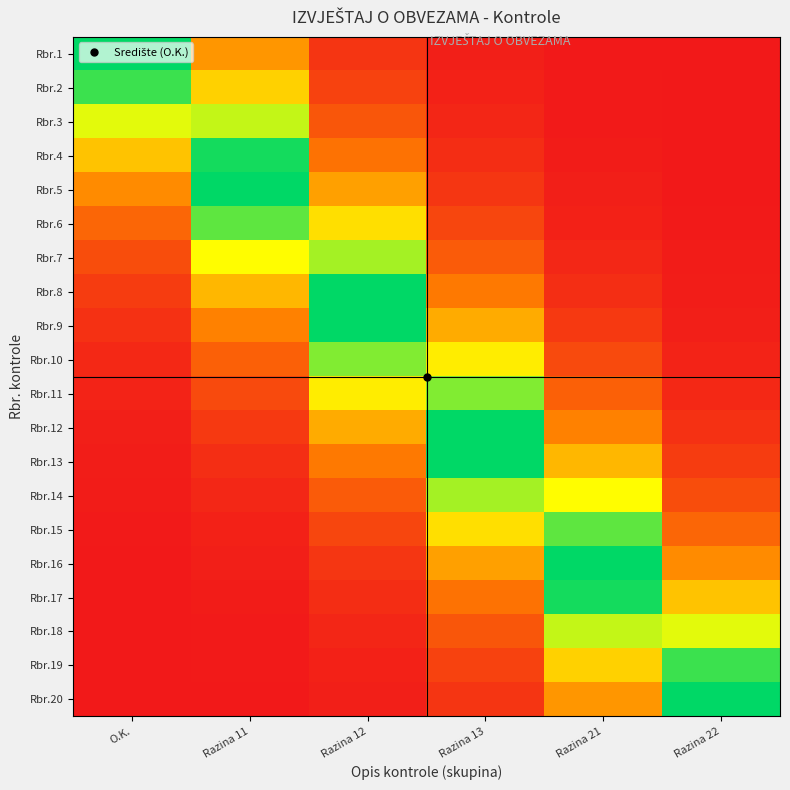

Which label corresponds to the largest value in the chart?

O.K.